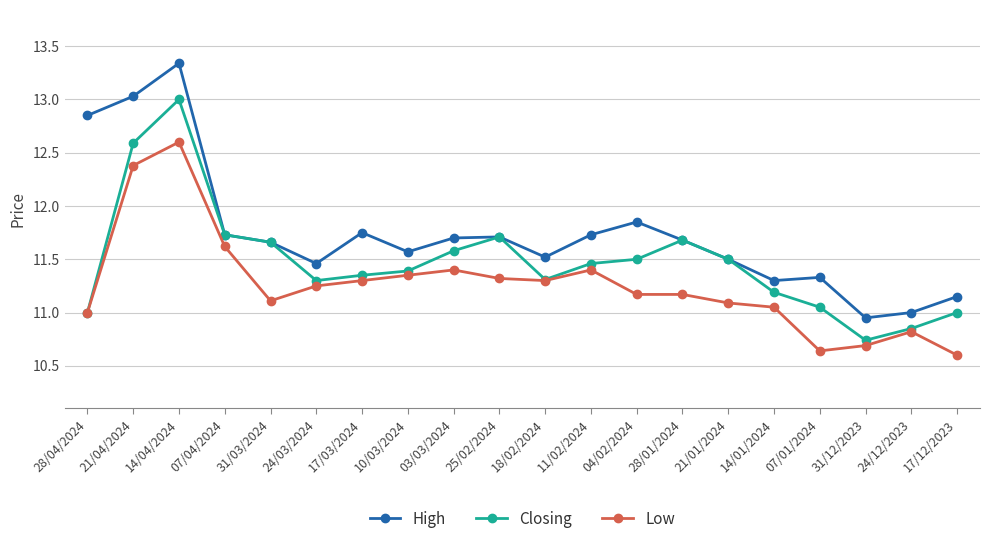

Which category has the lowest value in the Closing series?

31/12/2023